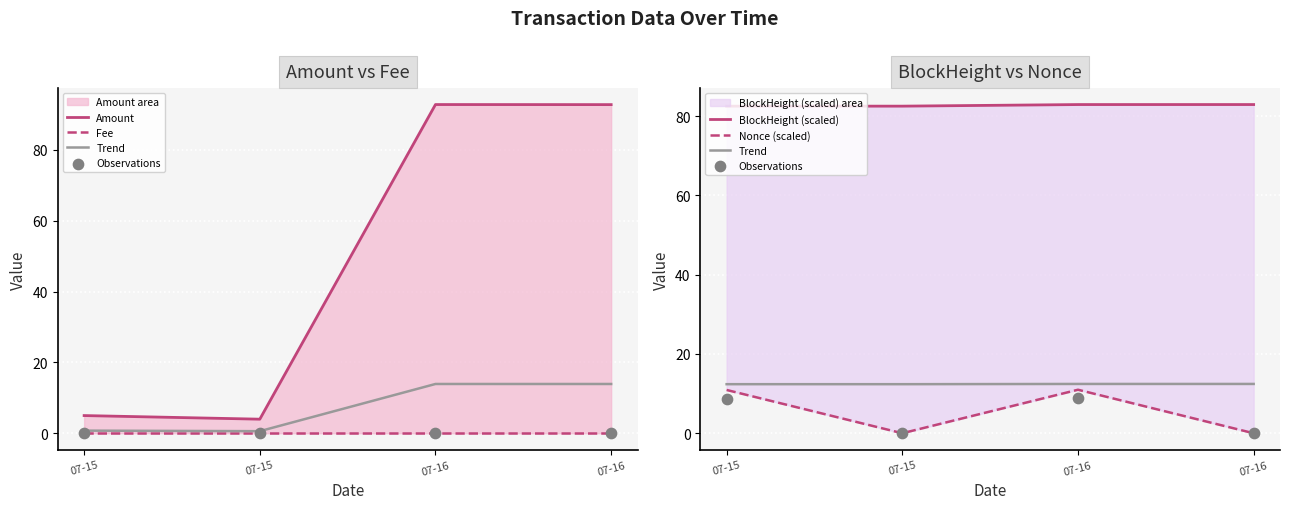

Which series has the largest Y range (max minus min)?

Amount